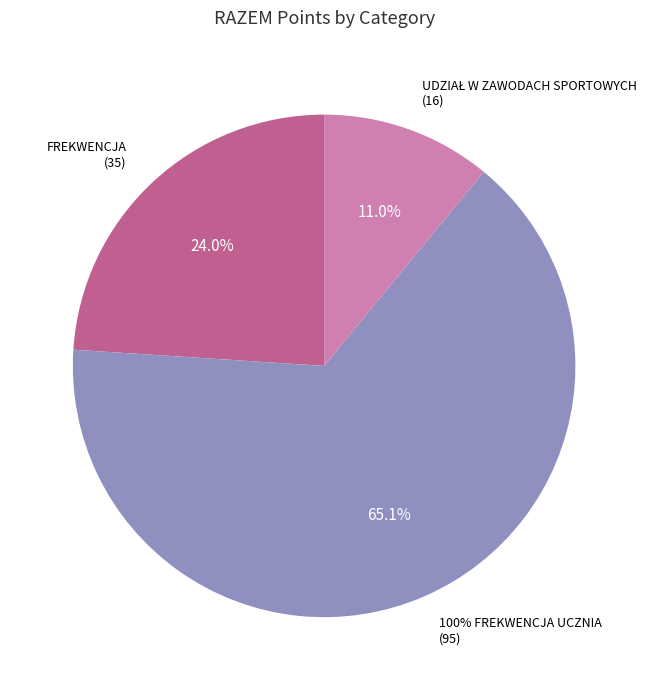

To the nearest percent, what percentage of the pie is FREKWENCJA?

24%